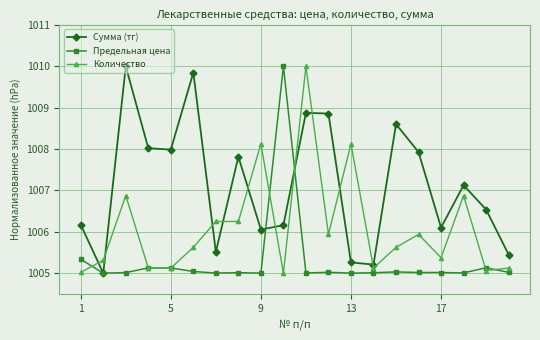

Rank the series by their average value, from highest to lowest.

Сумма (тг), Количество, Предельная цена